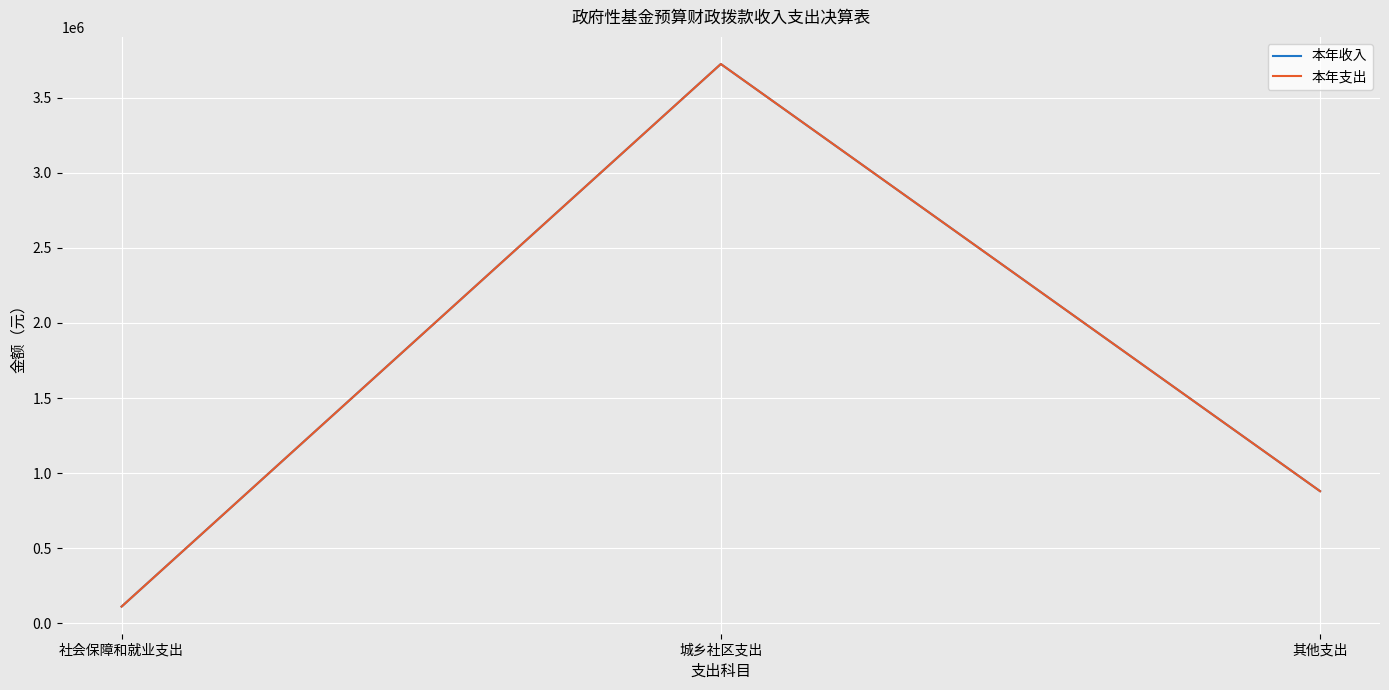

Does the chart have visible grid lines?

Yes